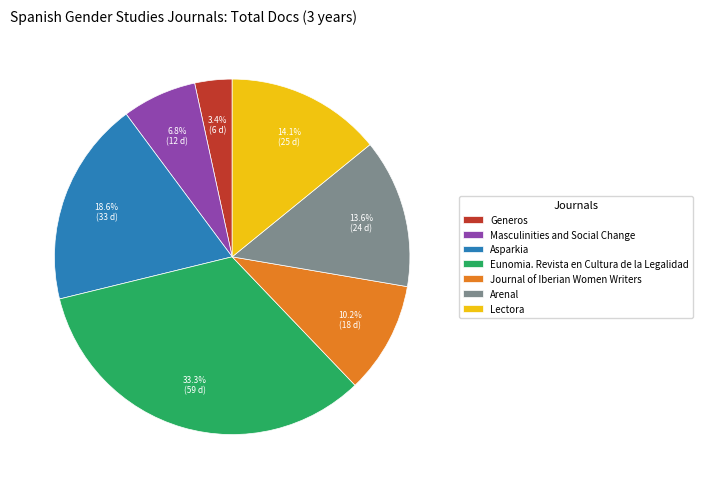

Rank the categories by value from lowest to highest.

Generos, Masculinities and Social Change, Journal of Iberian Women Writers, Arenal, Lectora, Asparkia, Eunomia. Revista en Cultura de la Legalidad